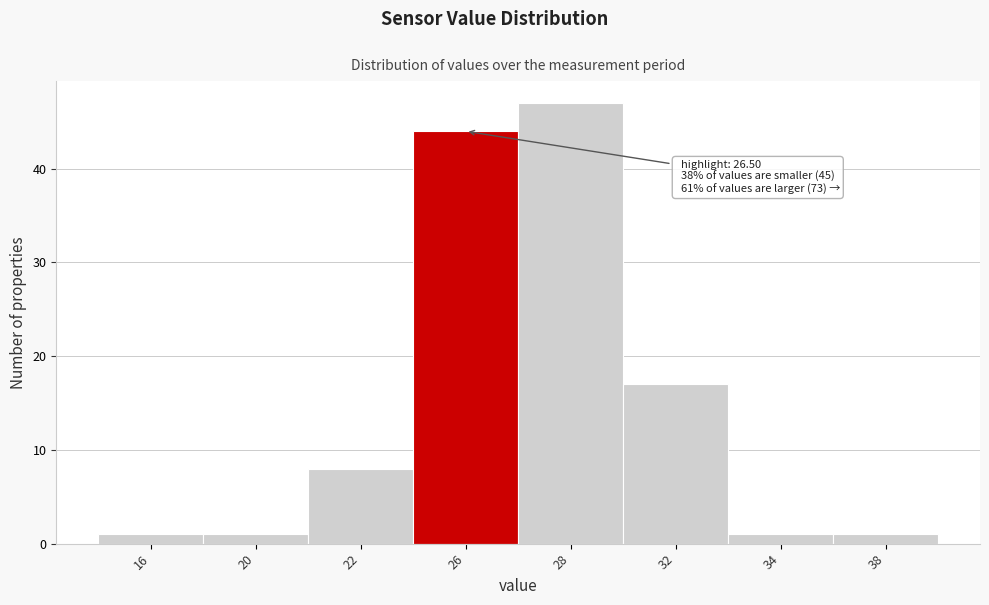

Reading left to right, transcribe all the data shown in this chart.

1	1	8	44	47	17	1	1